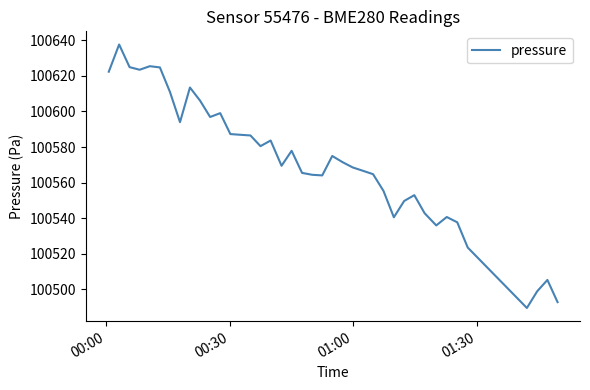

What is the difference between the second highest and second lowest values?

132.5